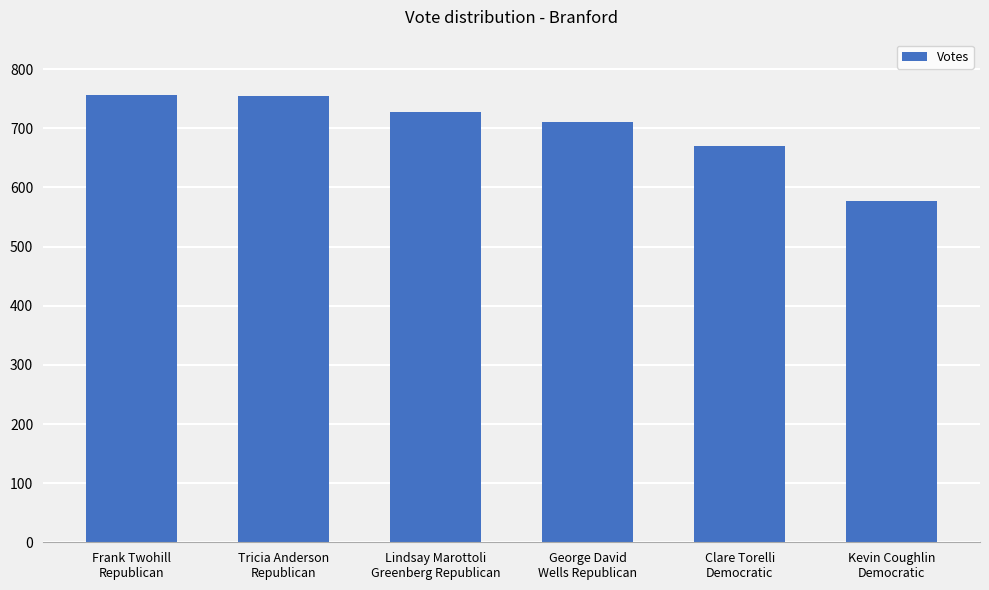

What is the sum of all values?

4198